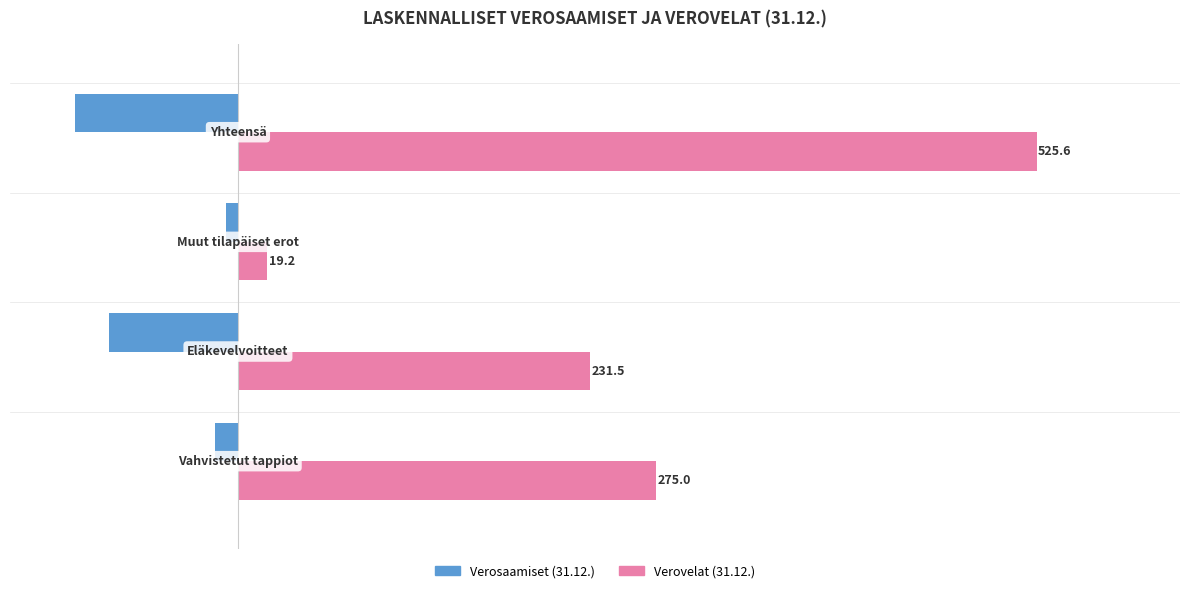

What is the average value of the Verosaamiset (31.12.) series?

-53.7